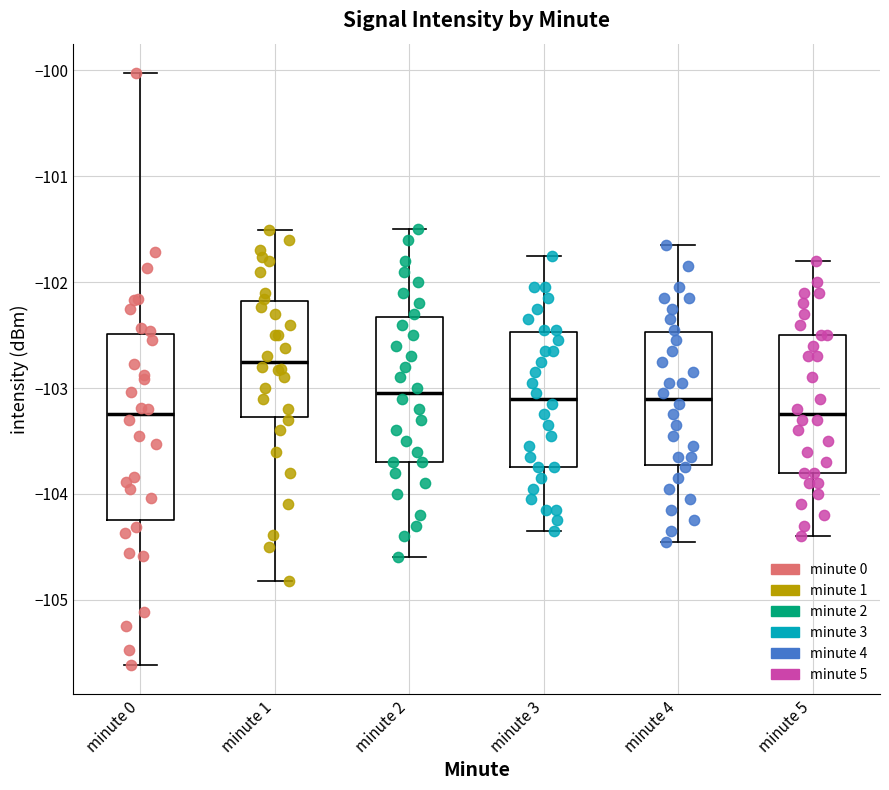

Reading left to right, read every box against the y-axis: the position of its median line, the range the box covers, and the ends of its whiskers. The values are not printed on the chart, so give them approximately, as read against the axis.

minute 0: median -103.3, box -104.2 to -102.5, whiskers -105.6 to -100.0
minute 1: median -102.7, box -103.3 to -102.2, whiskers -104.8 to -101.5
minute 2: median -103.0, box -103.7 to -102.3, whiskers -104.6 to -101.5
minute 3: median -103.1, box -103.7 to -102.5, whiskers -104.3 to -101.7
minute 4: median -103.1, box -103.7 to -102.5, whiskers -104.4 to -101.6
minute 5: median -103.2, box -103.8 to -102.5, whiskers -104.4 to -101.8